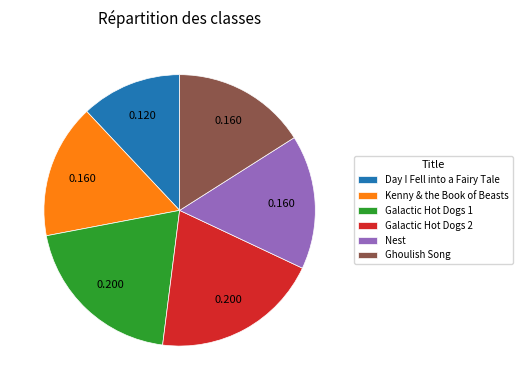

Which category has the smallest portion of the pie?

Day I Fell into a Fairy Tale